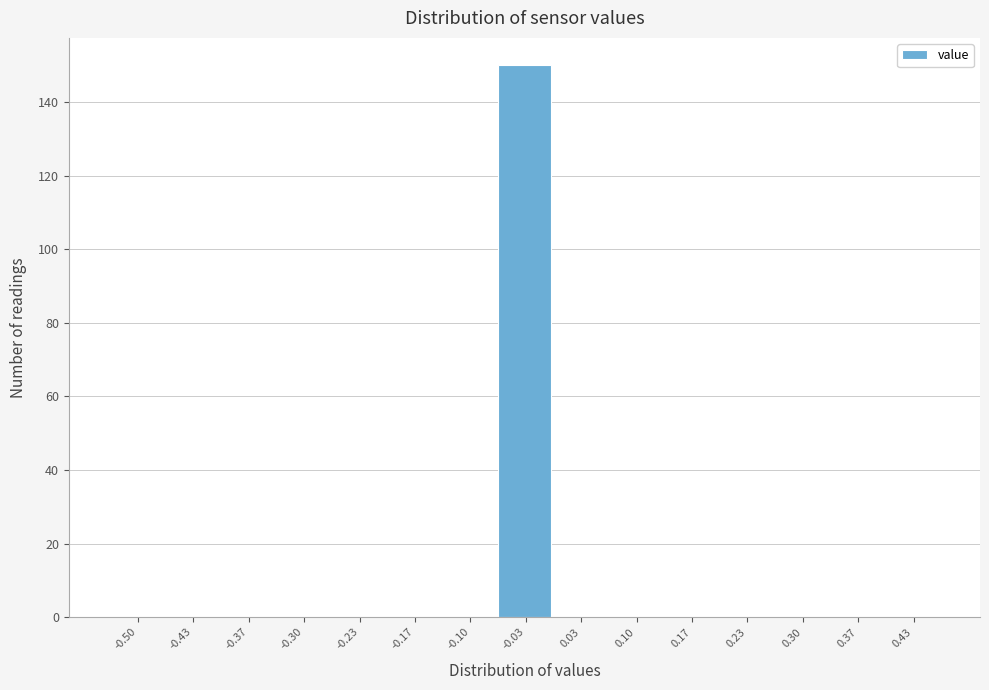

Reading left to right, list all the values displayed in this chart.

-0.50=0	-0.43=0	-0.37=0	-0.30=0	-0.23=0	-0.17=0	-0.10=0	-0.03=150	0.03=0	0.10=0	0.17=0	0.23=0	0.30=0	0.37=0	0.43=0